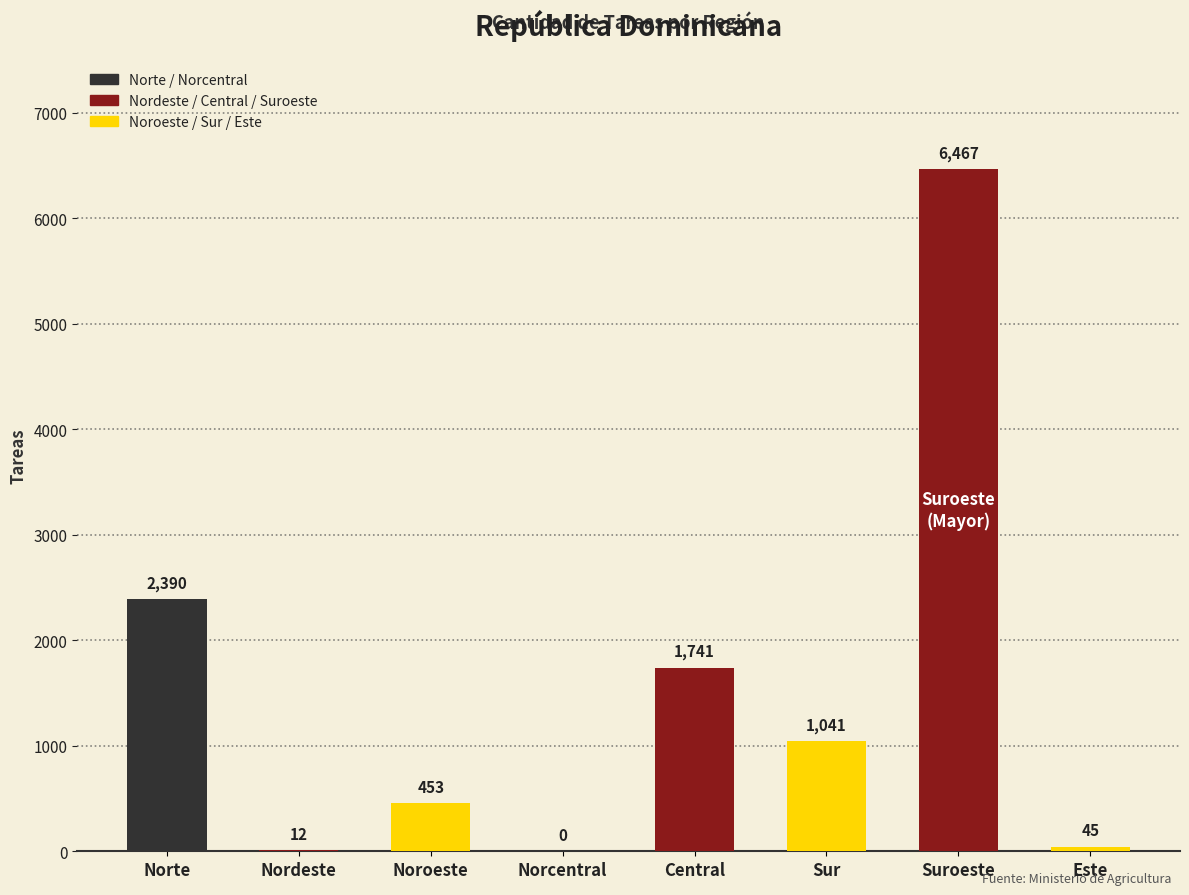

Reading left to right, extract all data points from this chart.

Norte=2390	Nordeste=12	Noroeste=453	Norcentral=0	Central=1741	Sur=1041	Suroeste=6467	Este=45